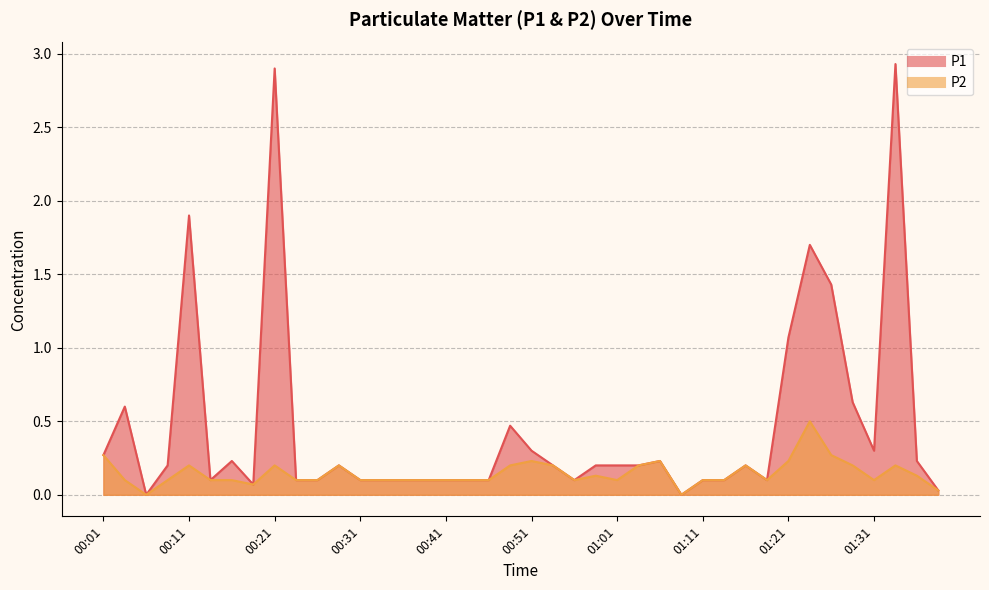

True or false: P2 and P1 intersect in this chart.

False